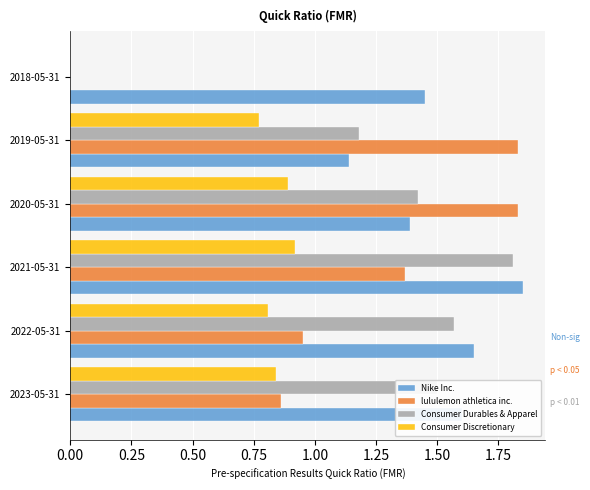

Which series changed the most between 2022-05-31 and 2018-05-31?

Consumer Durables & Apparel